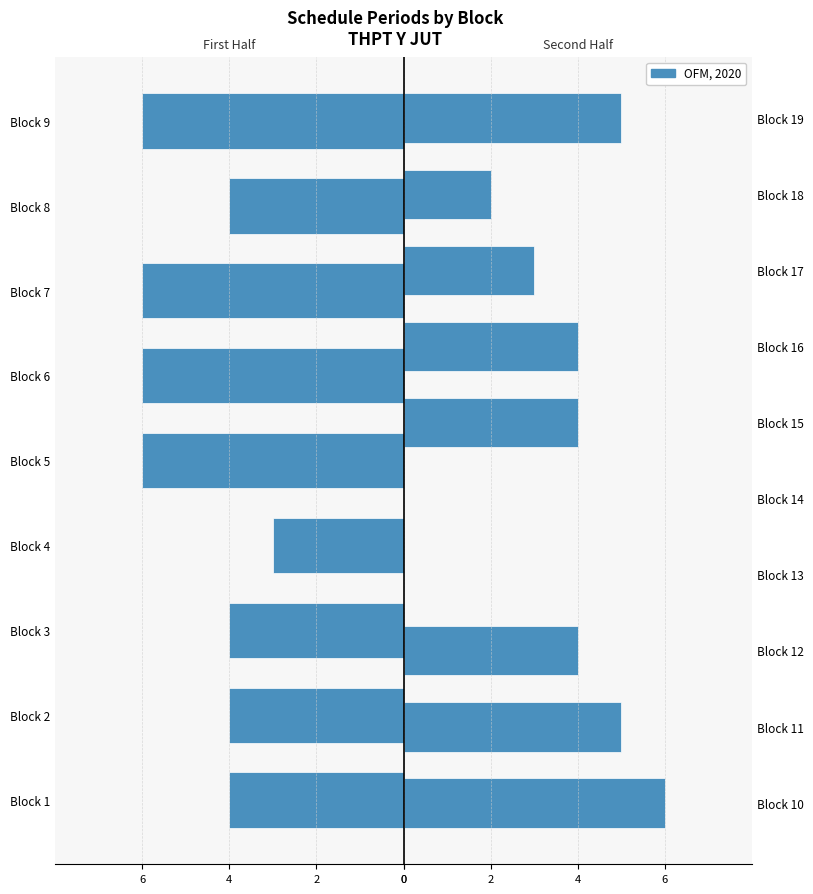

How many data points in So_Tiet are less than 4?

5